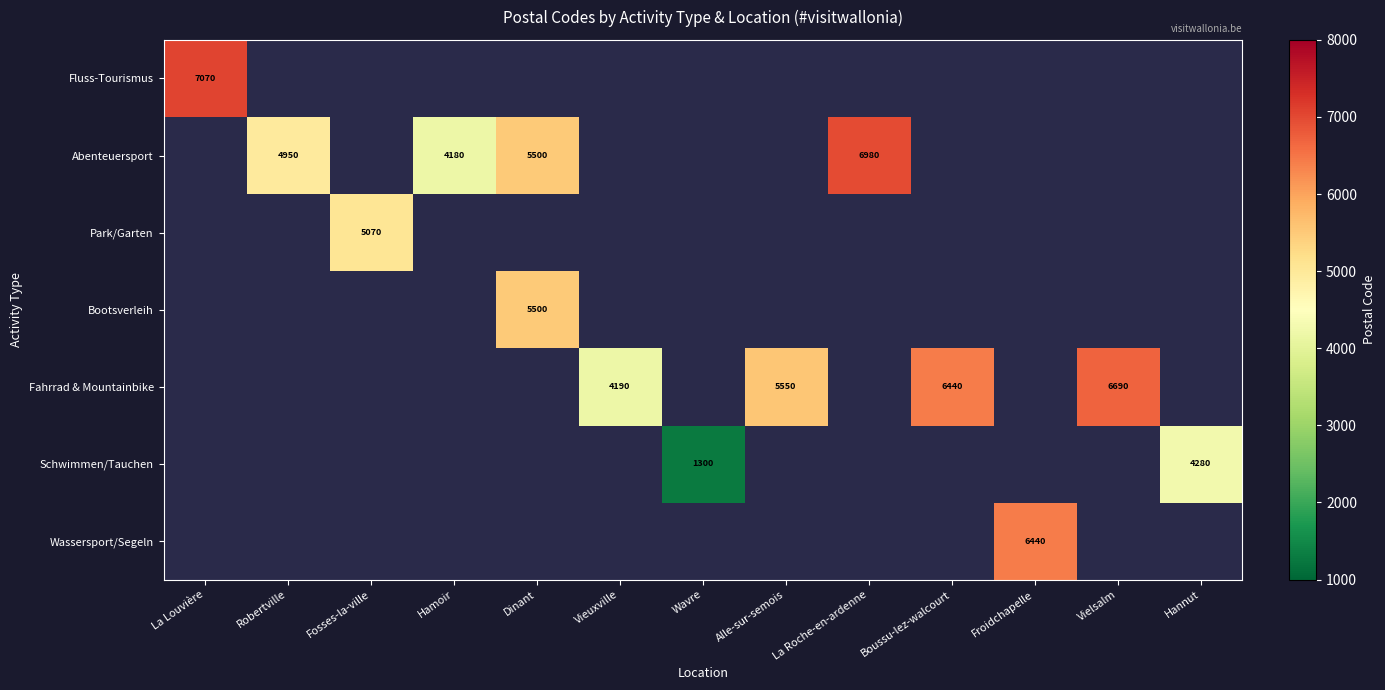

True or false: Schwimmen/Tauchen has a value of 464 at Wavre.

False